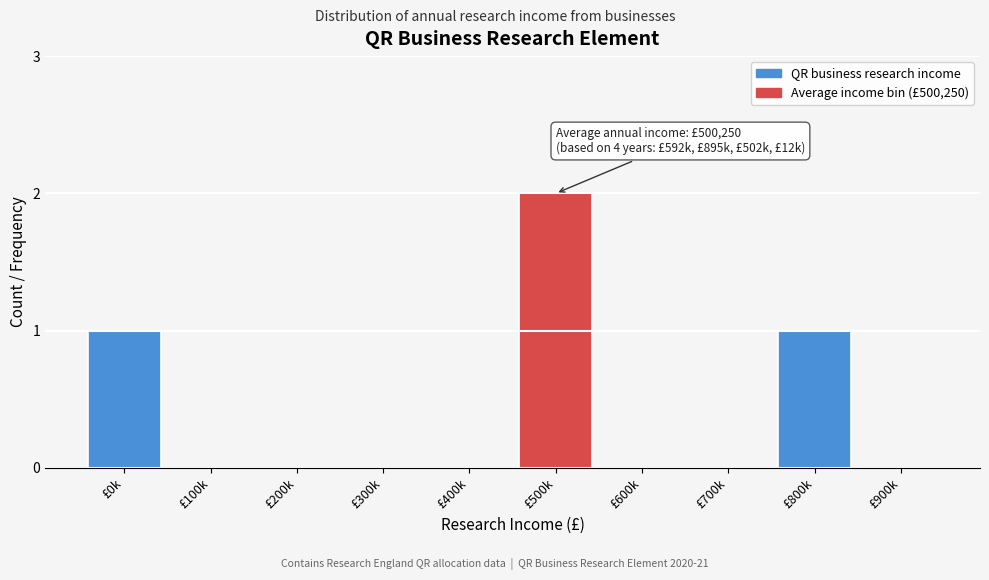

What is the change in value from £200k to £500k?

+2